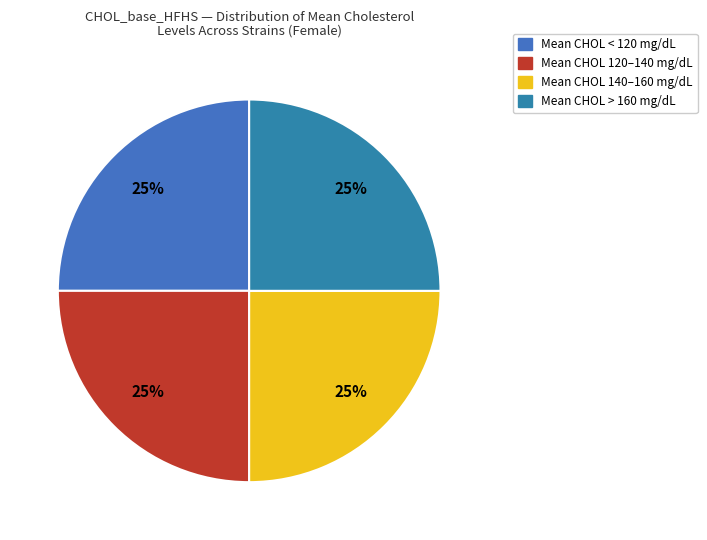

How many segments does this pie chart have?

4